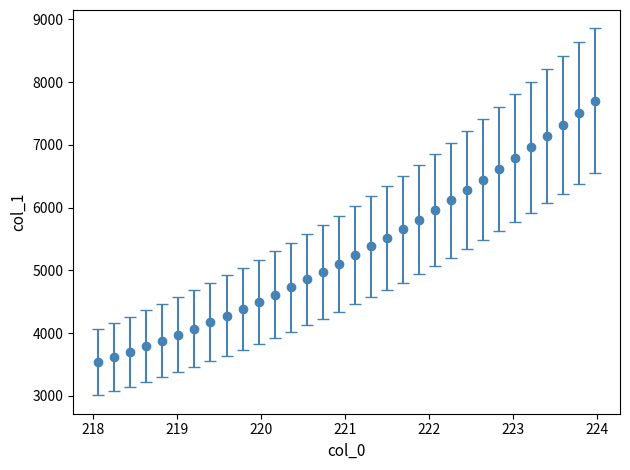

What is the sum of all values?

170642.7